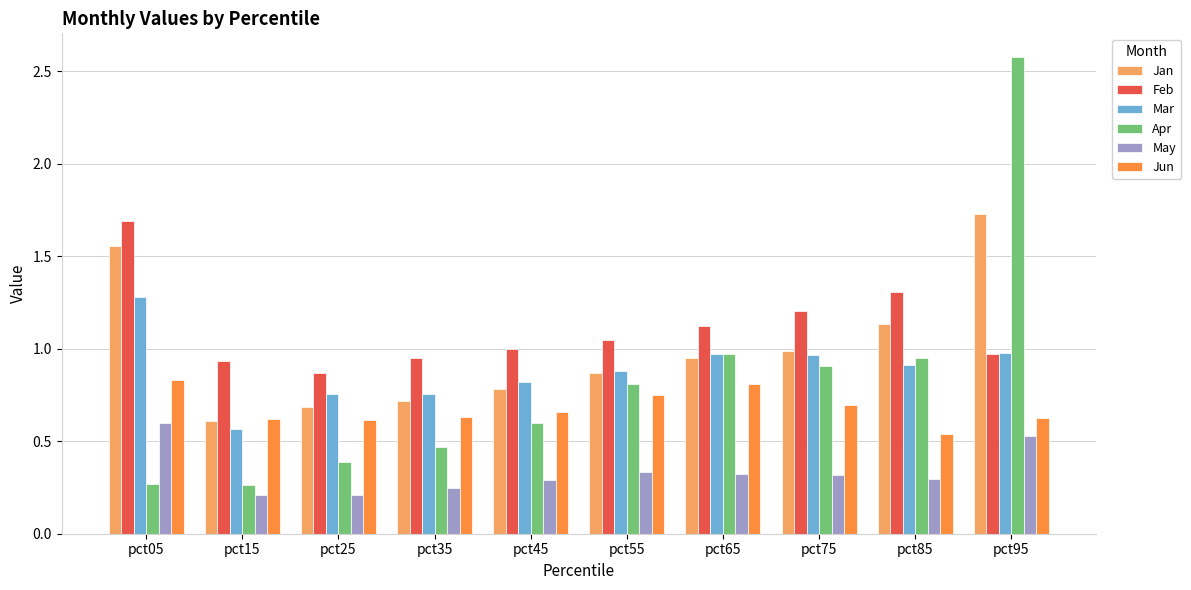

What is the greatest value displayed?

2.6